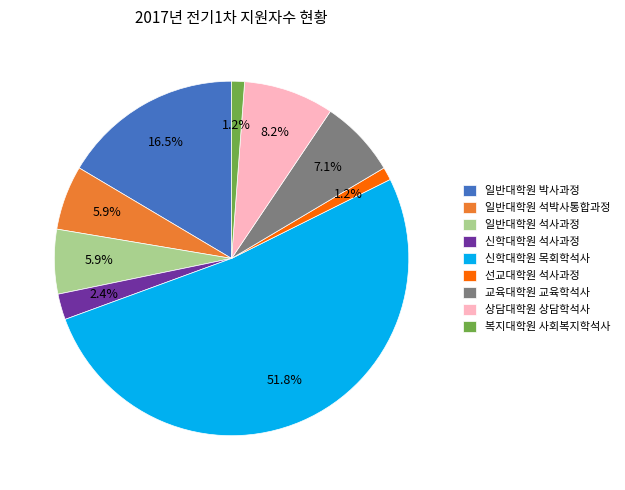

What percentage is the 교육대학원 교육학석사 slice, to the nearest percent?

7%